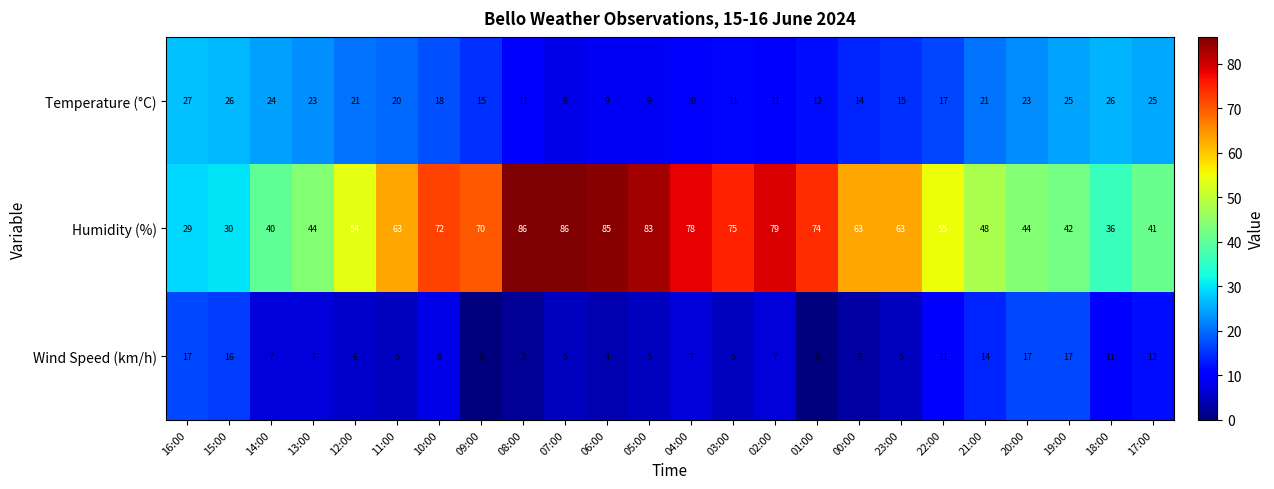

How many distinct data groups are displayed?

3